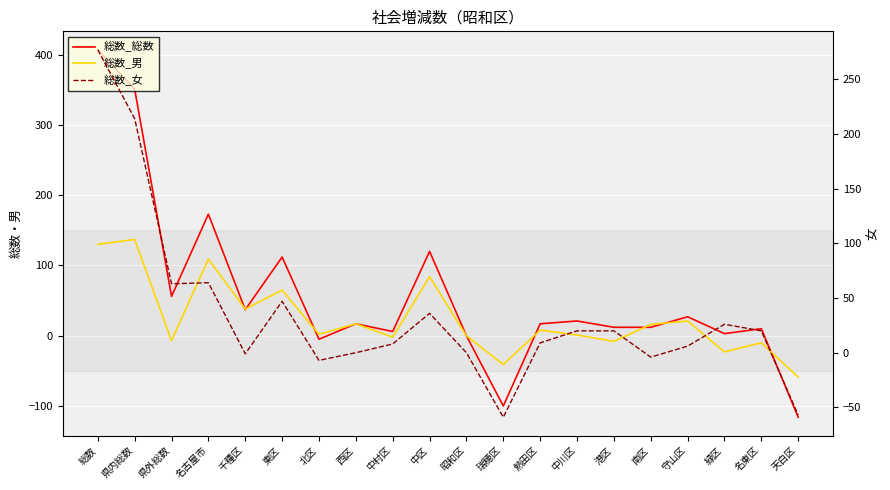

What are all the series names shown in the legend?

総数_総数, 総数_男, 総数_女